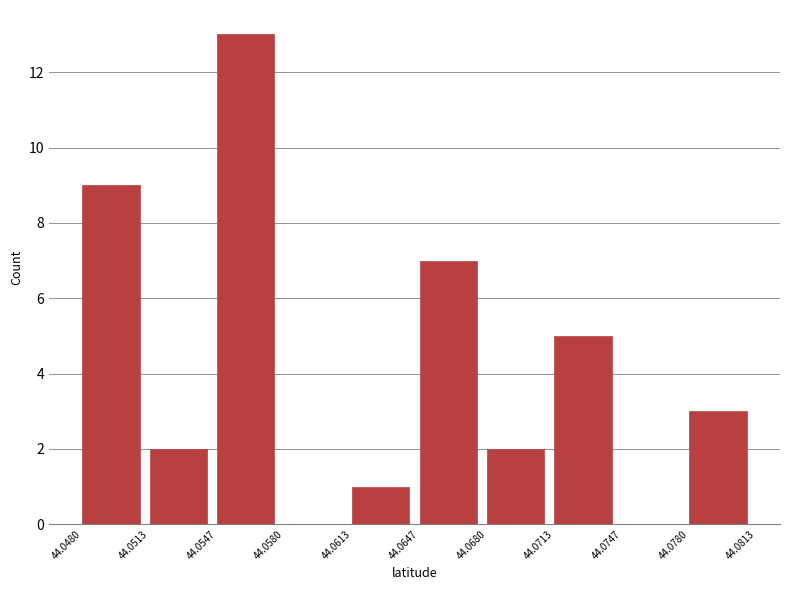

Over which range of the x-axis is the bar tallest?

44.0547 to 44.0580